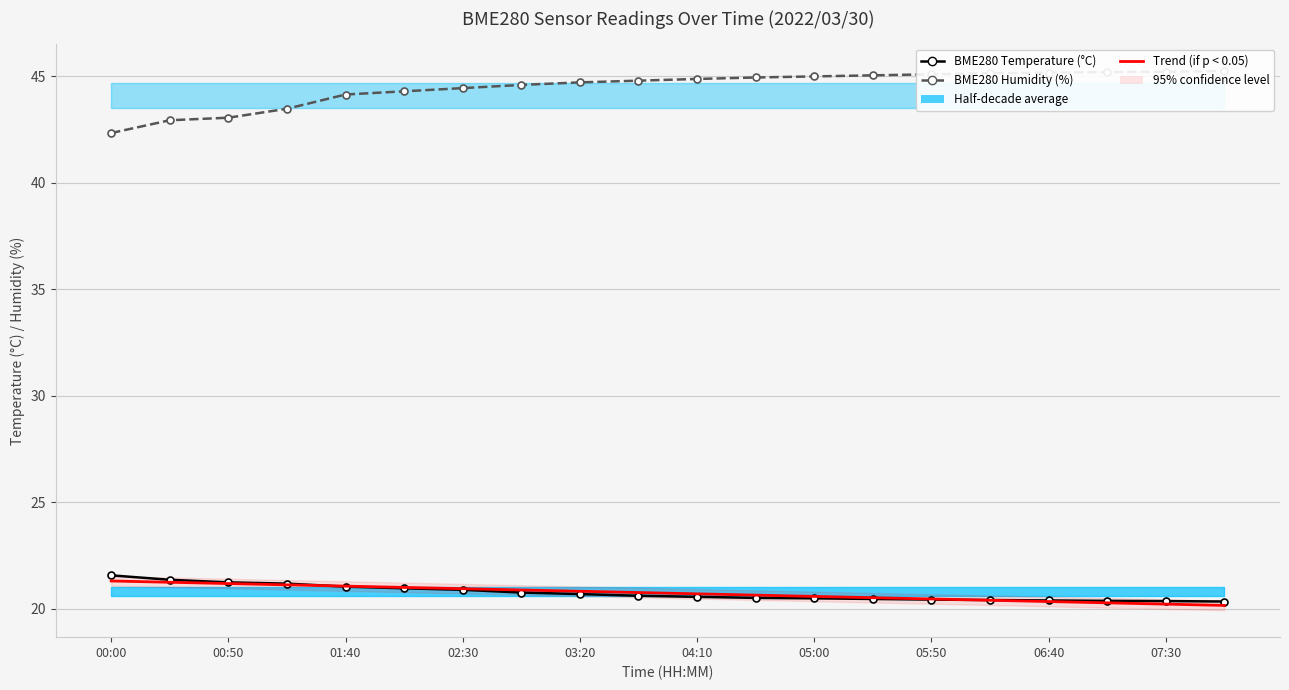

What is the minimum value shown in the chart?

20.1